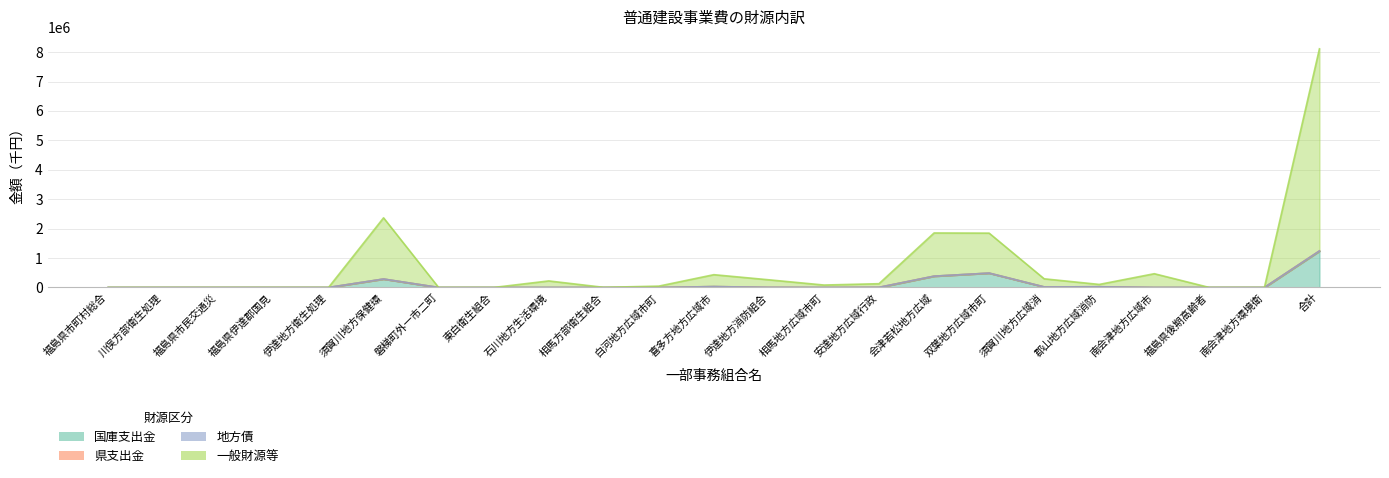

True or false: 国庫支出金 and 一般財源等 intersect in this chart.

False